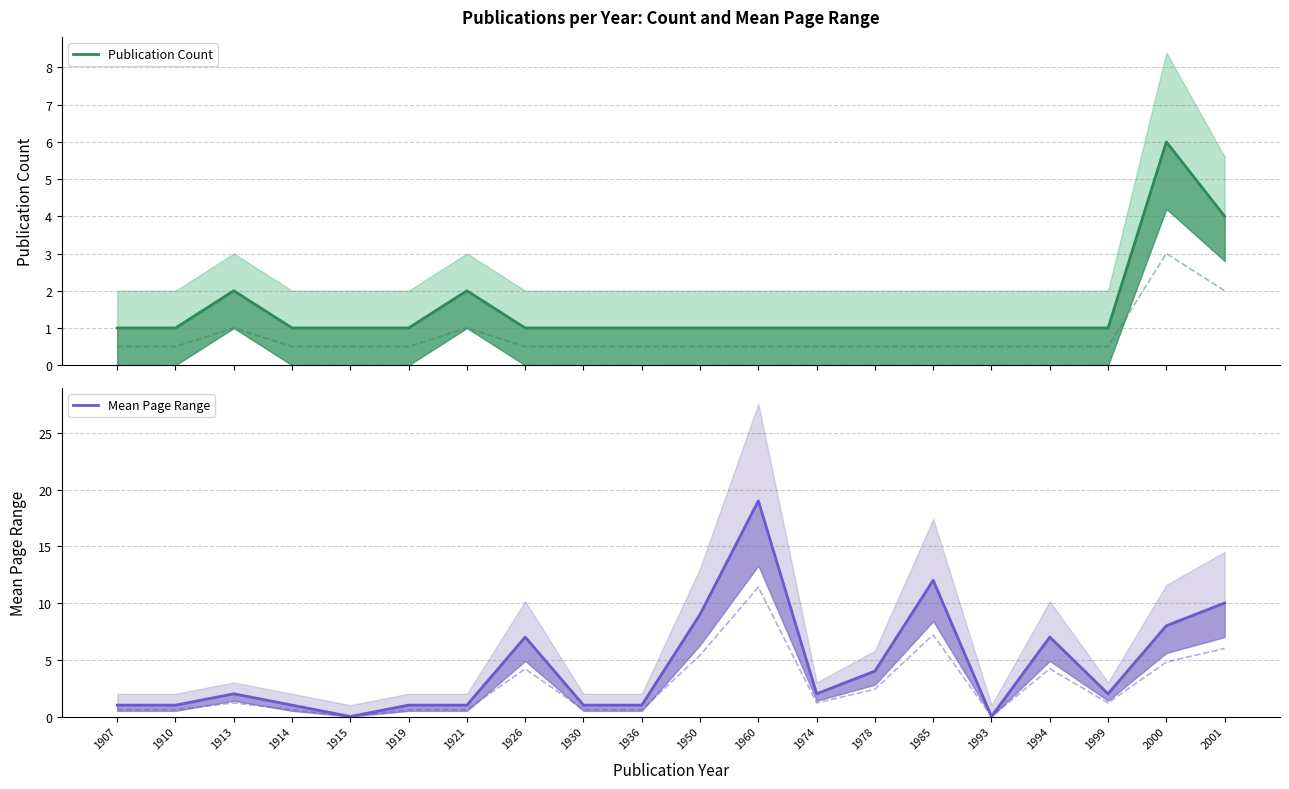

At which category is the sum across all series the highest?

1960